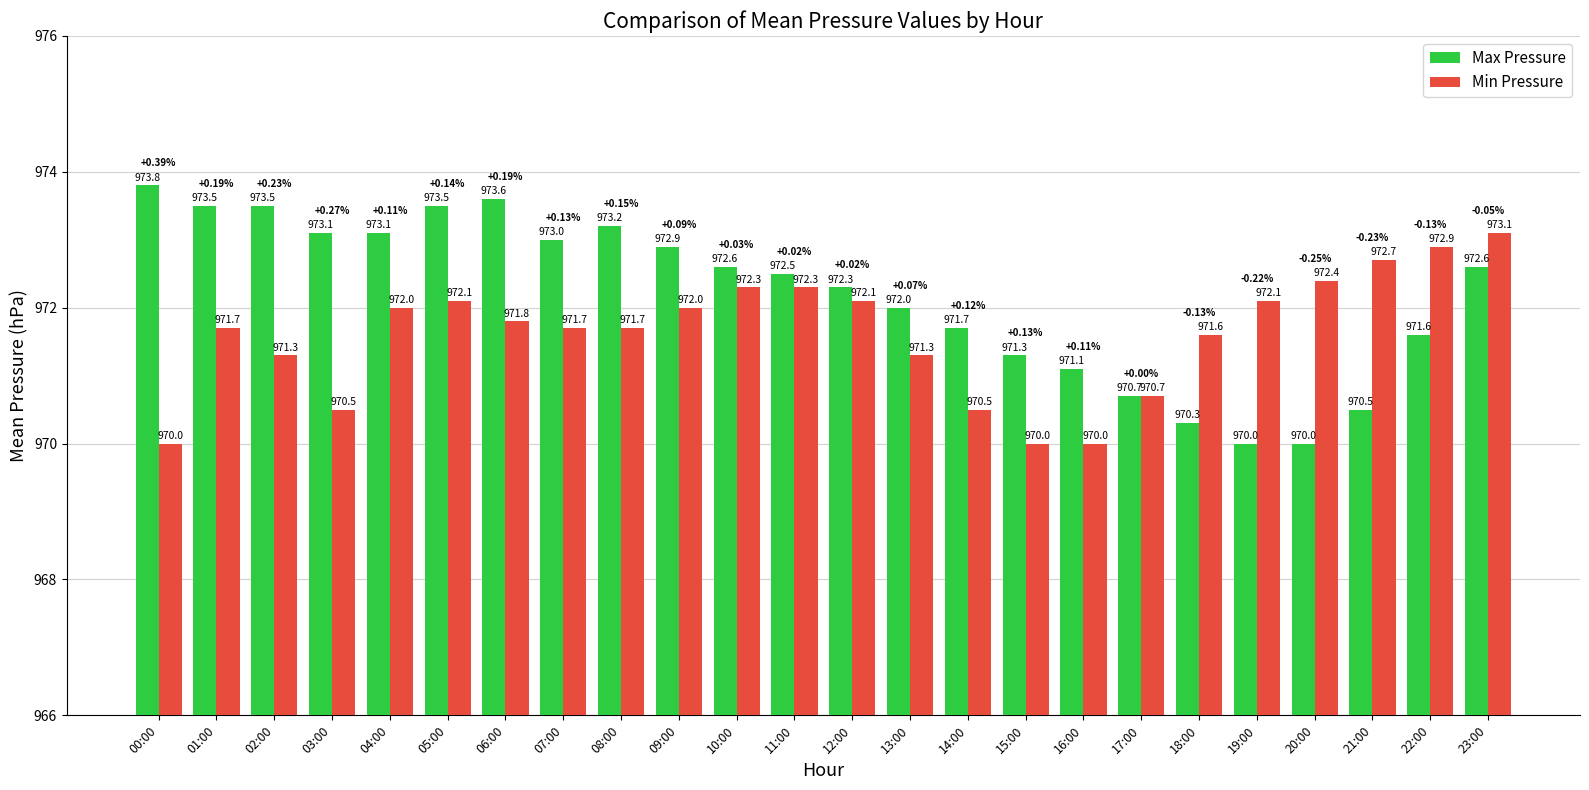

How many series are shown in this chart?

2